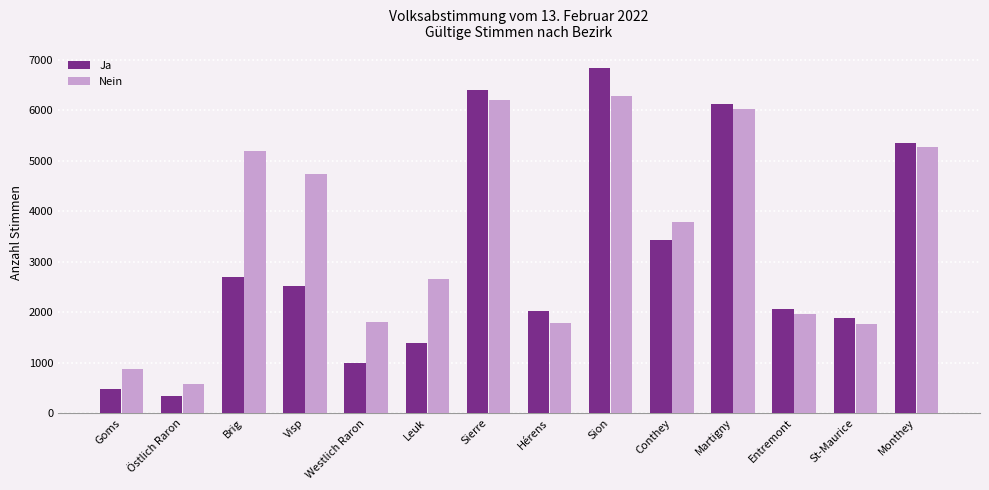

Are the bars horizontal?

No